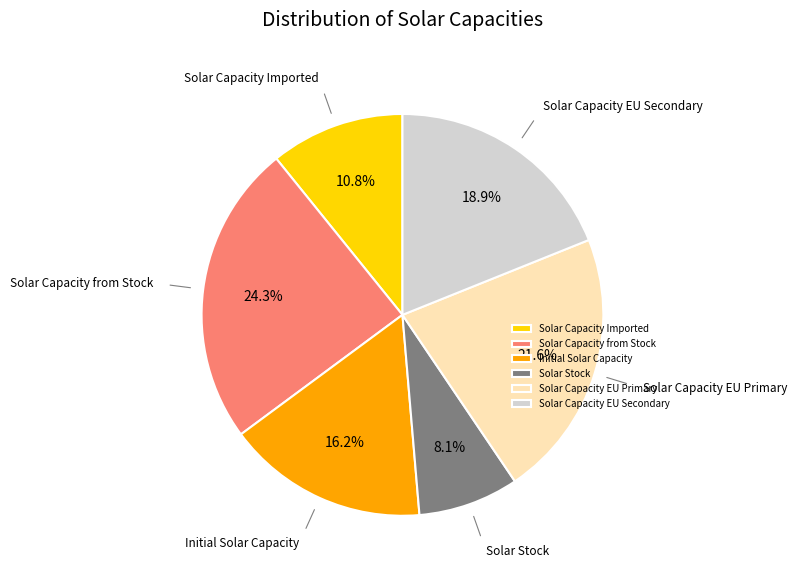

Does any single category account for the majority?

No